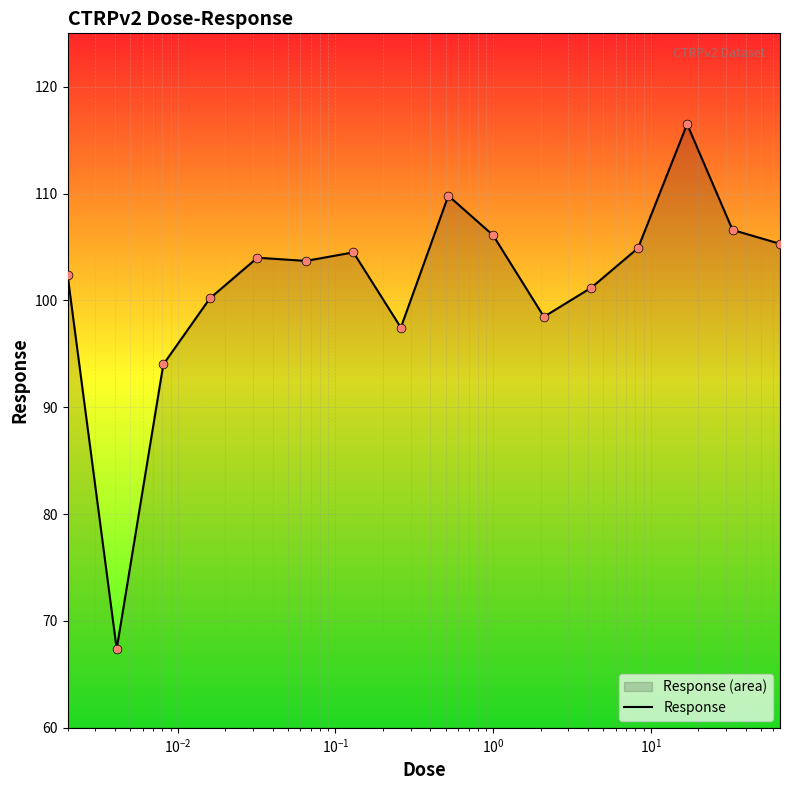

What is the difference between the maximum and minimum values?

49.1